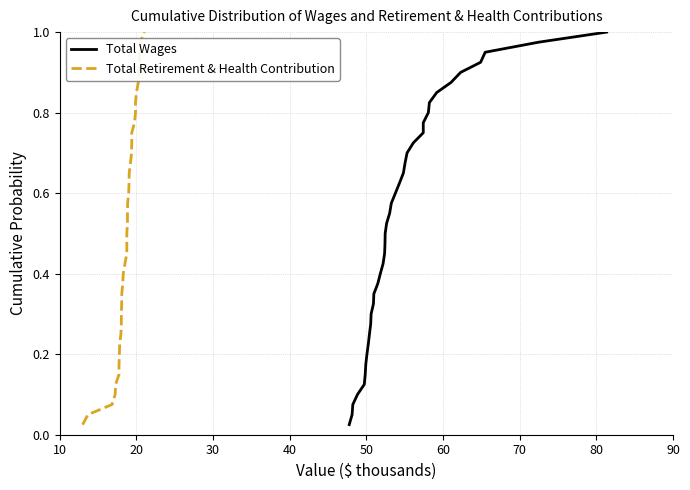

At which label is Total Retirement & Health Contribution closest to 0?

10